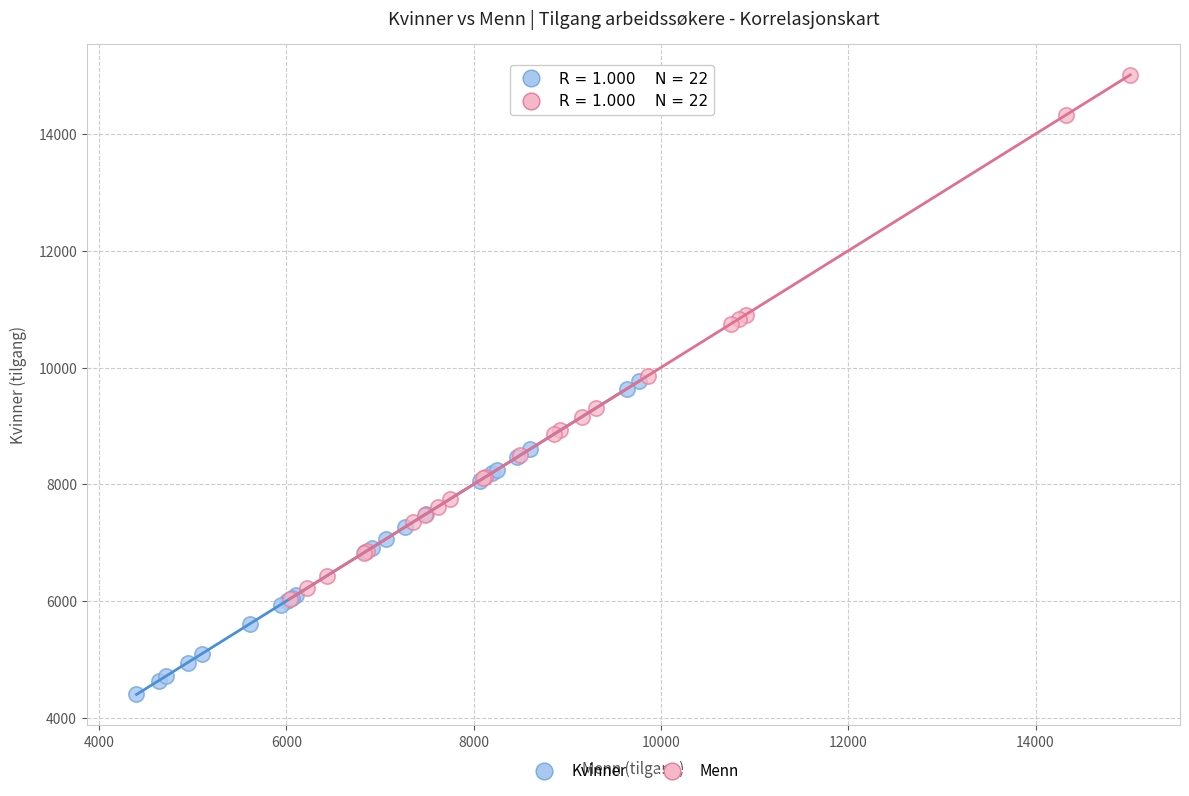

Which series contains the lowest Y value?

Kvinner